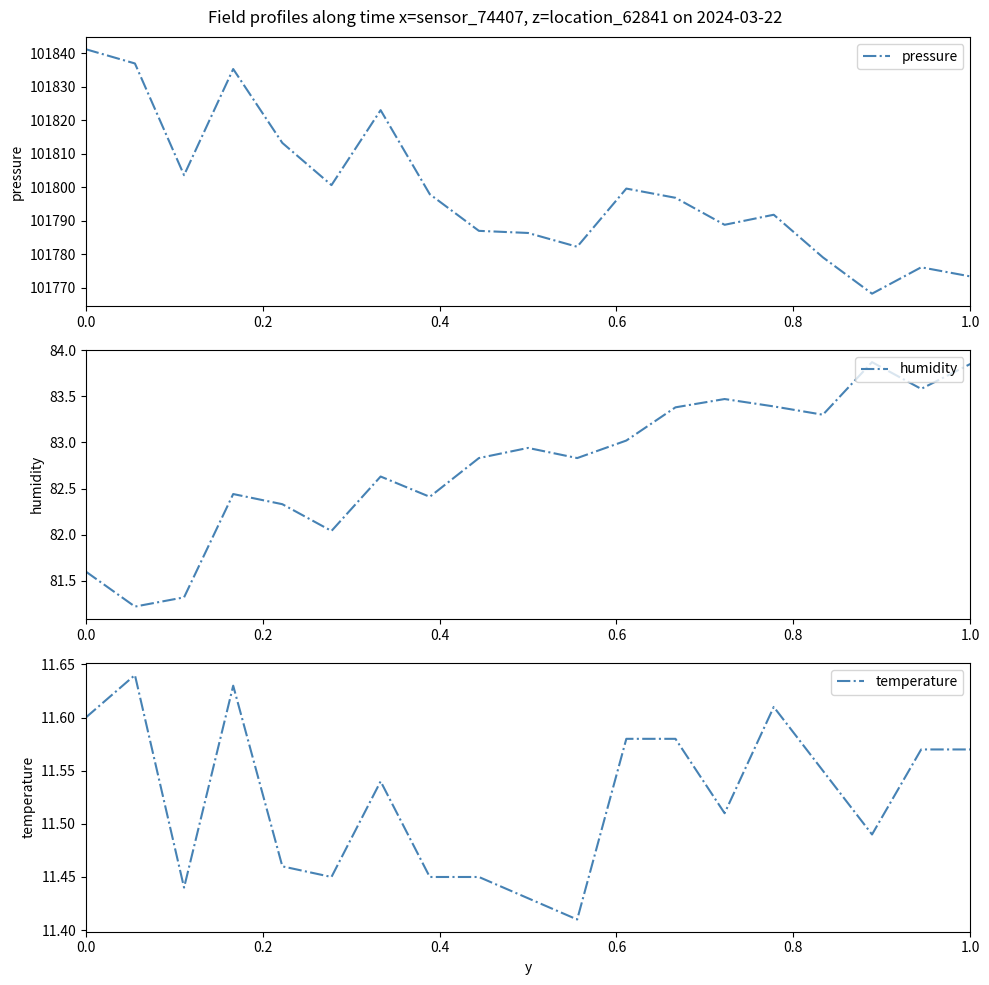

The humidity series shows 17.4 at 1.0. True or false?

False